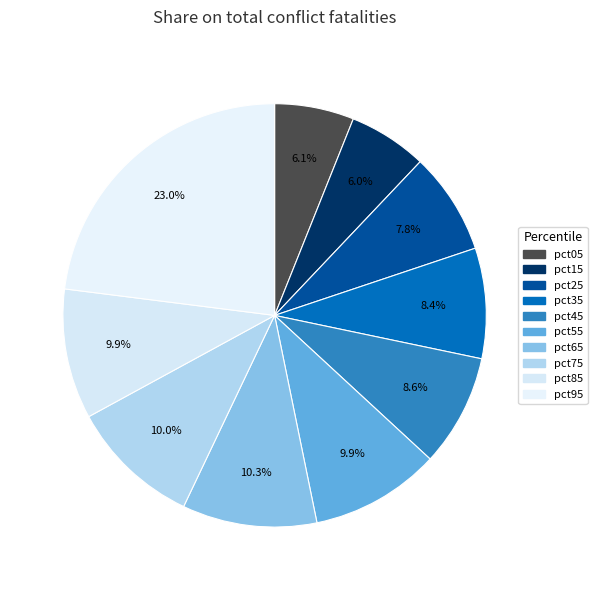

To the nearest percent, what is the average slice percentage?

10%